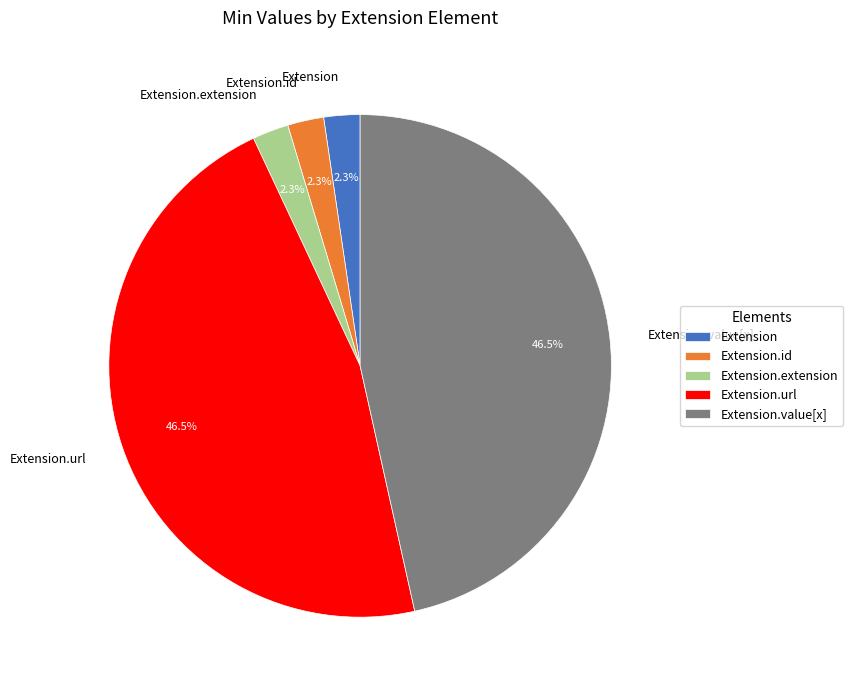

To the nearest percent, what is the average slice percentage?

20%